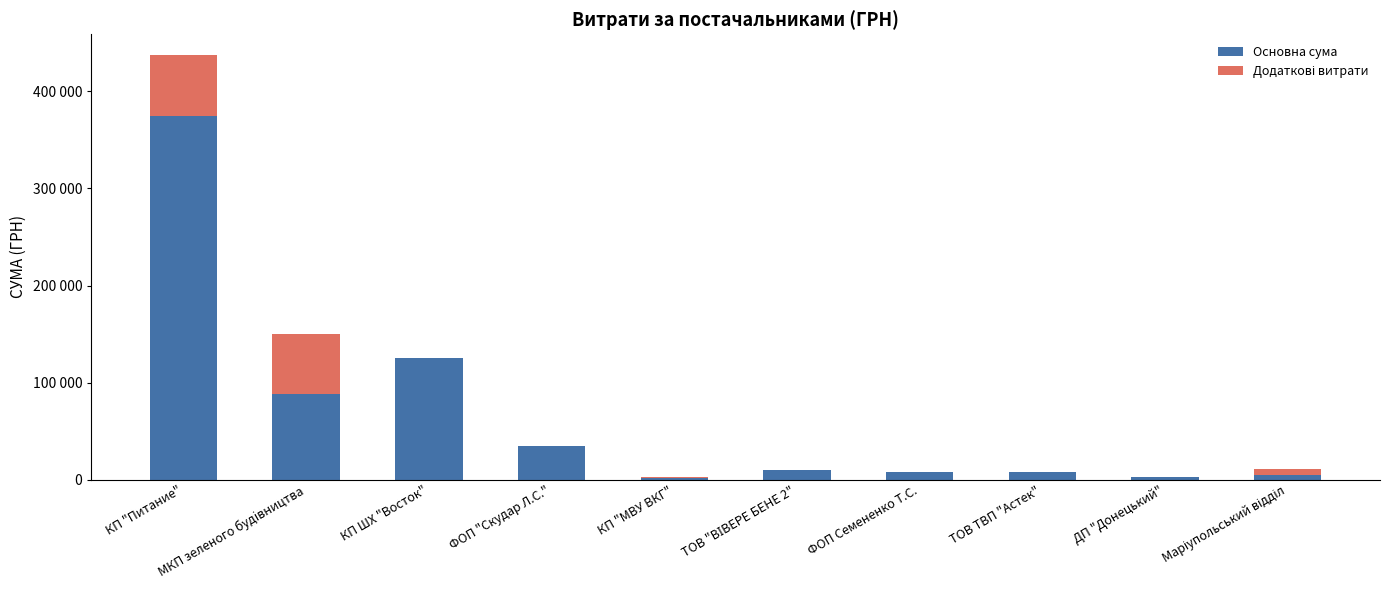

The value of Додаткові витрати at Маріупольський відділ is 10229.1. True or false?

False